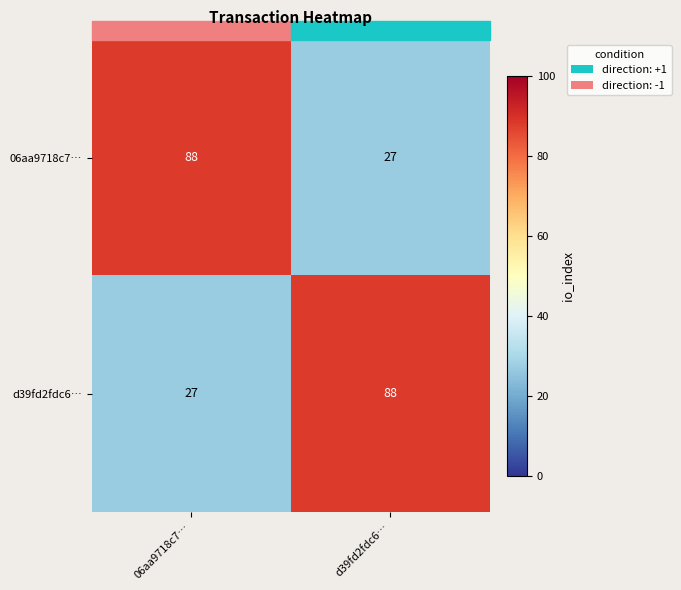

Rank the categories by 06aa9718c7… value from lowest to highest.

d39fd2fdc6…, 06aa9718c7…